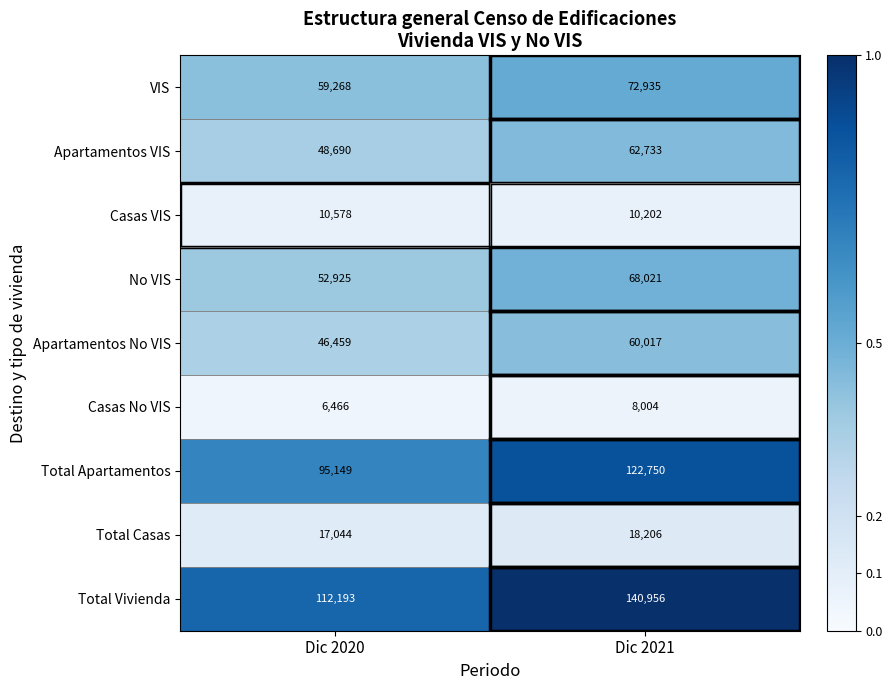

The value of Total Vivienda at Dic 2021 is 140956. True or false?

True